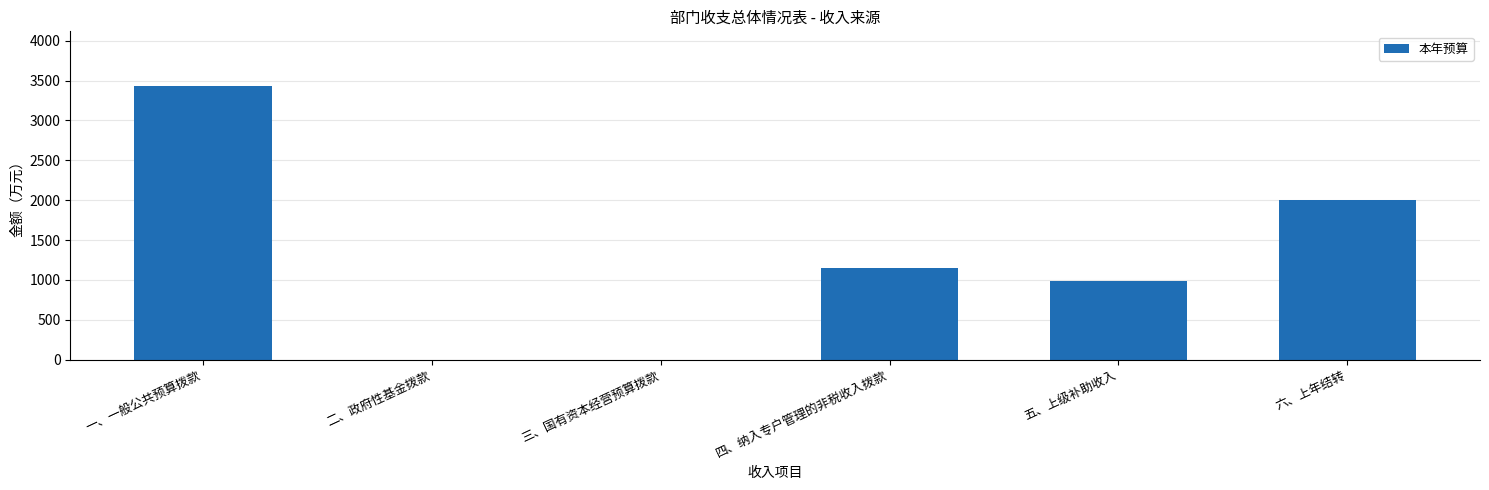

At which label does the data first exceed 1146?

一、一般公共预算拨款